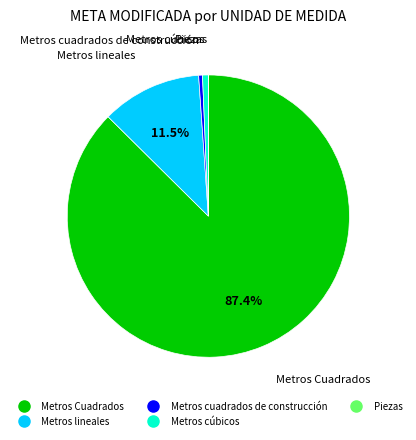

Which category has the biggest portion of the pie?

Metros Cuadrados